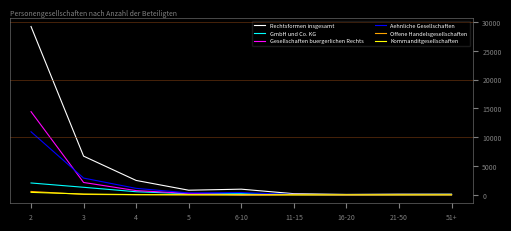

What is the highest value of the Gesellschaften buergerlichen Rechts series?

14449